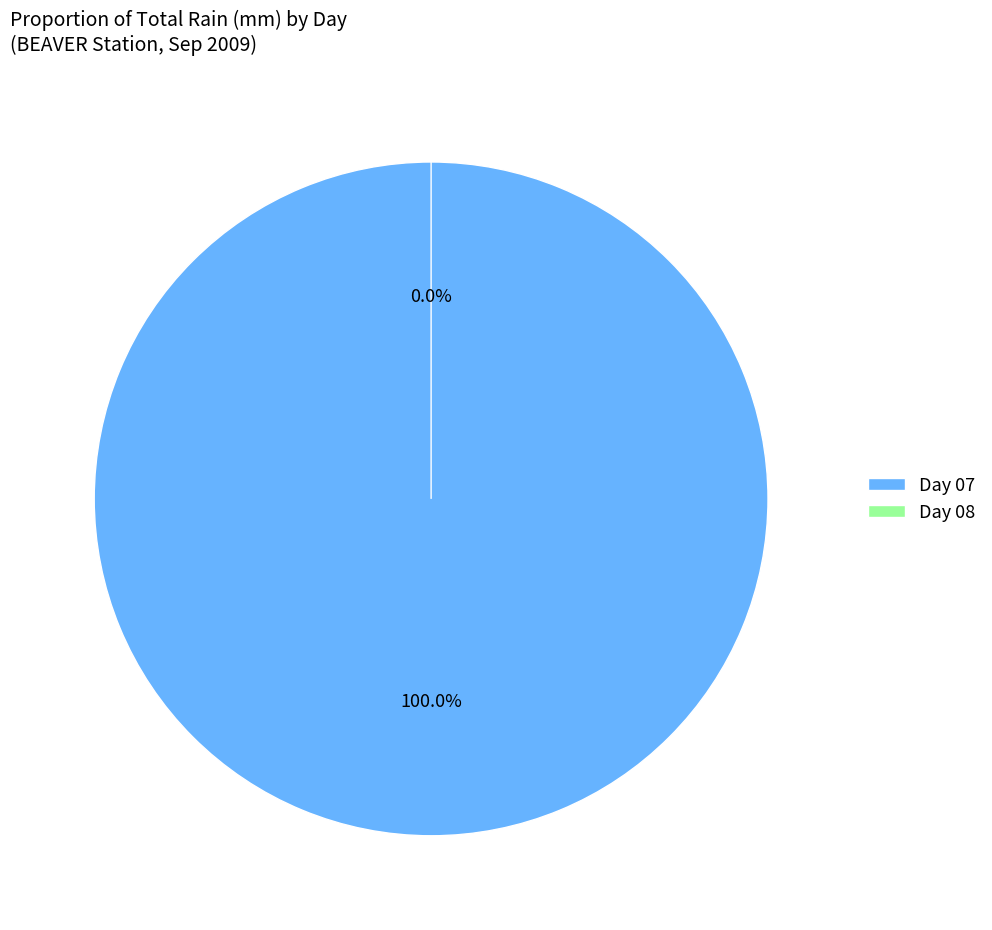

How many segments does this pie chart have?

2